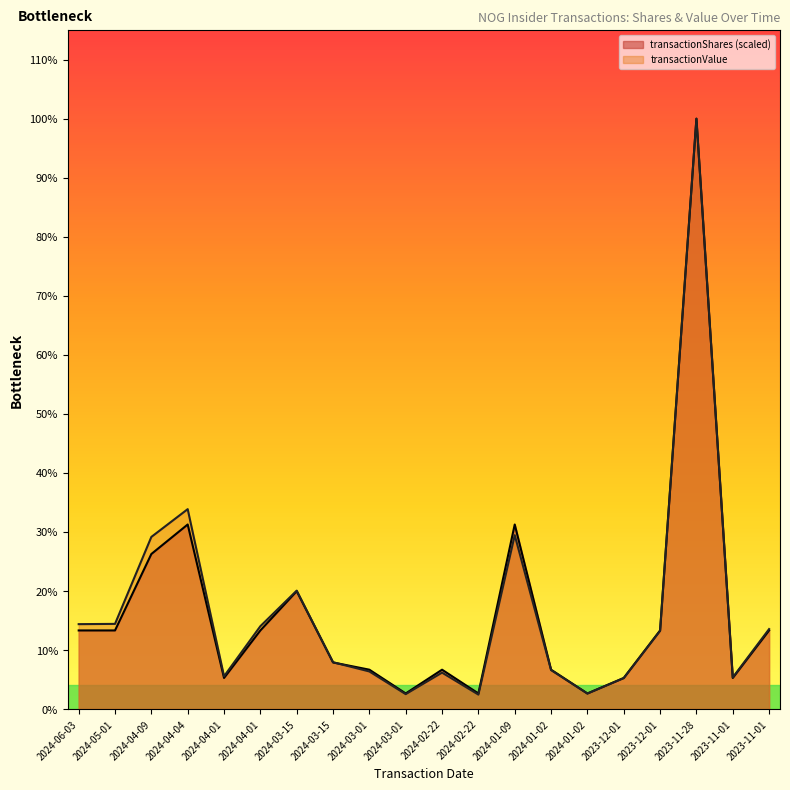

What are all the series names shown in the legend?

transactionShares (scaled), transactionValue